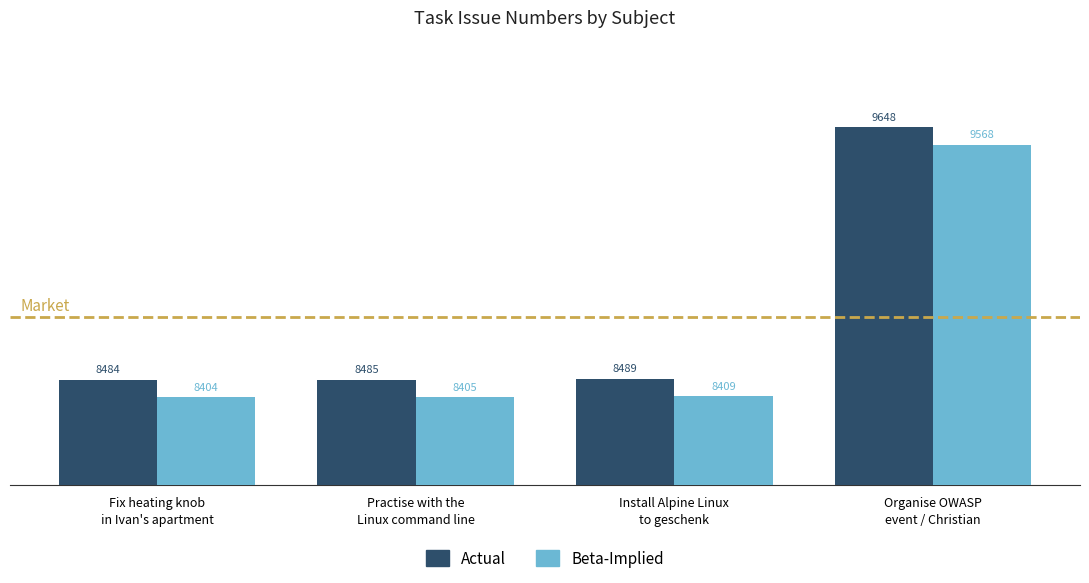

What is the greatest value displayed?

9648